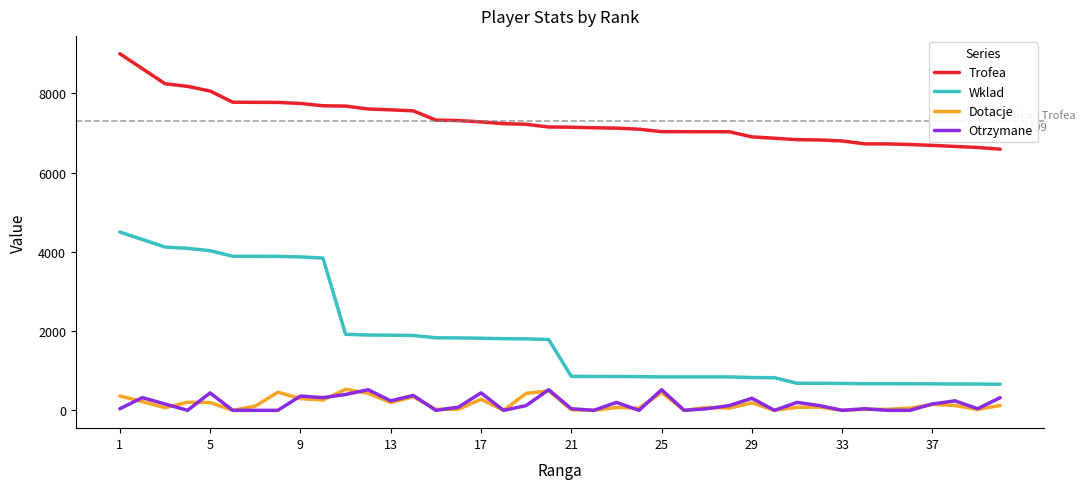

Does the chart have visible grid lines?

No